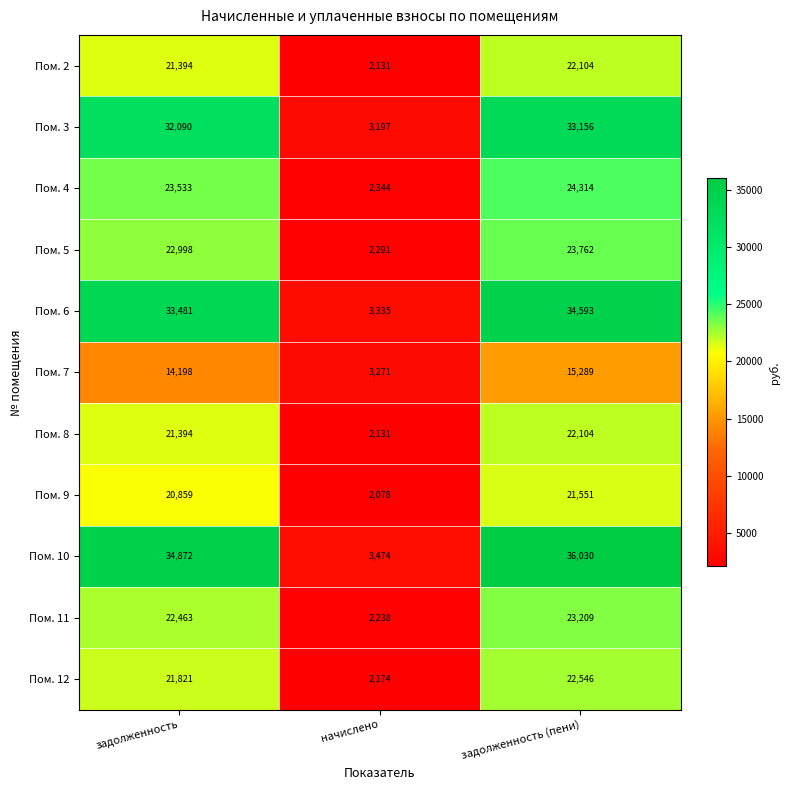

What is the smallest value displayed?

2078